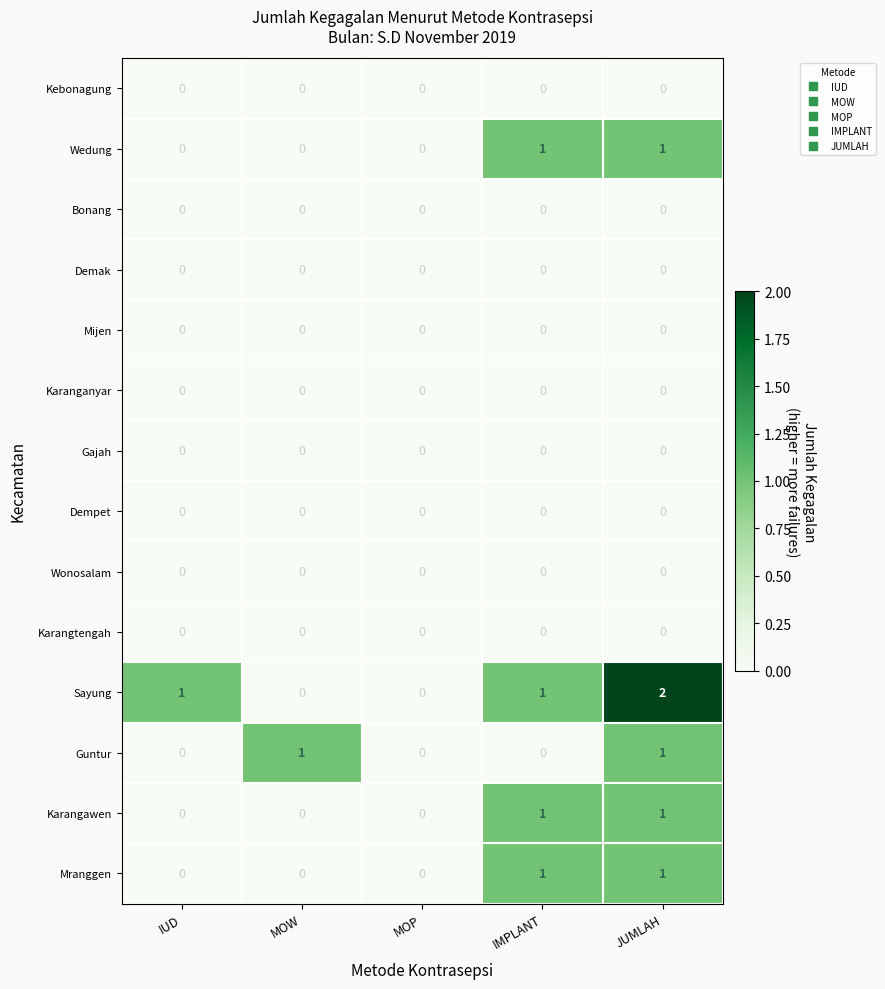

Is the value of Sayung at 1 greater than the value of Guntur at 1?

No